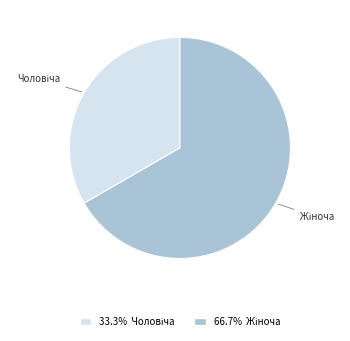

Does any single category account for the majority?

Yes